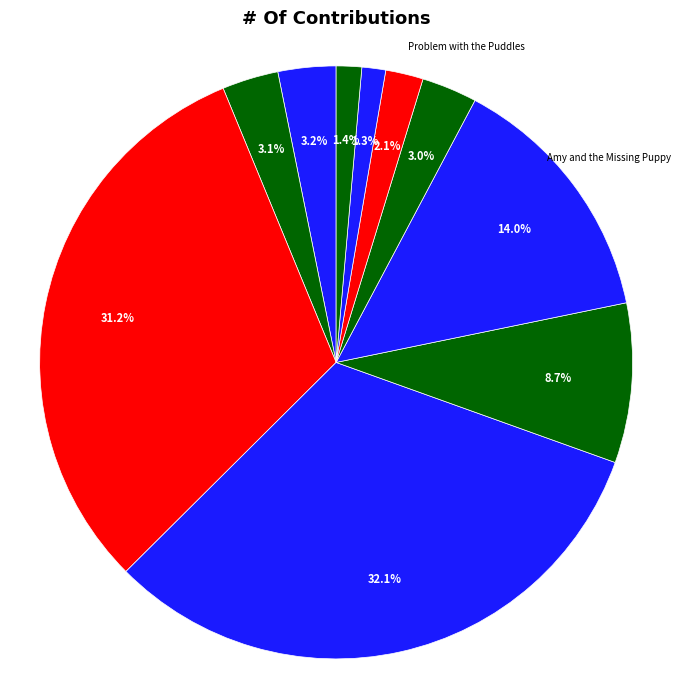

Count the number of slices in the pie.

10